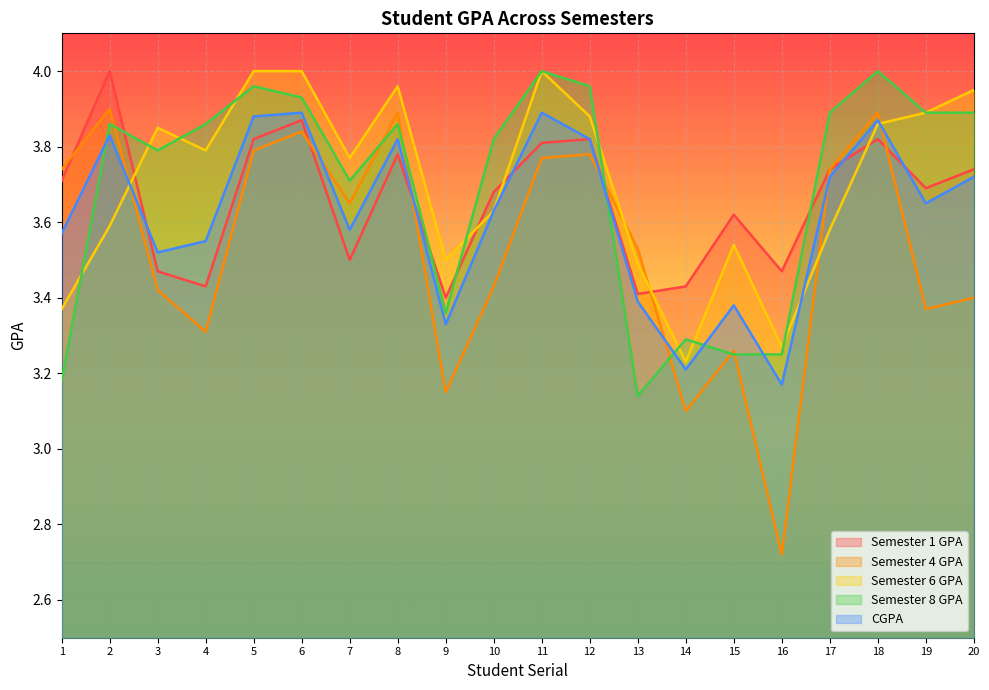

Reading left to right, transcribe all the data shown in this chart.

Semester 1 GPA: 3.7	4.0	3.5	3.4	3.8	3.9	3.5	3.8	3.4	3.7	3.8	3.8	3.4	3.4	3.6	3.5	3.7	3.8	3.7	3.7
Semester 4 GPA: 3.7	3.9	3.4	3.3	3.8	3.8	3.6	3.9	3.1	3.4	3.8	3.8	3.5	3.1	3.3	2.7	3.7	3.9	3.4	3.4
Semester 6 GPA: 3.4	3.6	3.9	3.8	4.0	4.0	3.8	4.0	3.5	3.6	4.0	3.9	3.5	3.2	3.5	3.3	3.6	3.9	3.9	4.0
Semester 8 GPA: 3.2	3.9	3.8	3.9	4.0	3.9	3.7	3.9	3.4	3.8	4.0	4.0	3.1	3.3	3.2	3.2	3.9	4.0	3.9	3.9
CGPA: 3.6	3.8	3.5	3.5	3.9	3.9	3.6	3.8	3.3	3.6	3.9	3.8	3.4	3.2	3.4	3.2	3.7	3.9	3.6	3.7